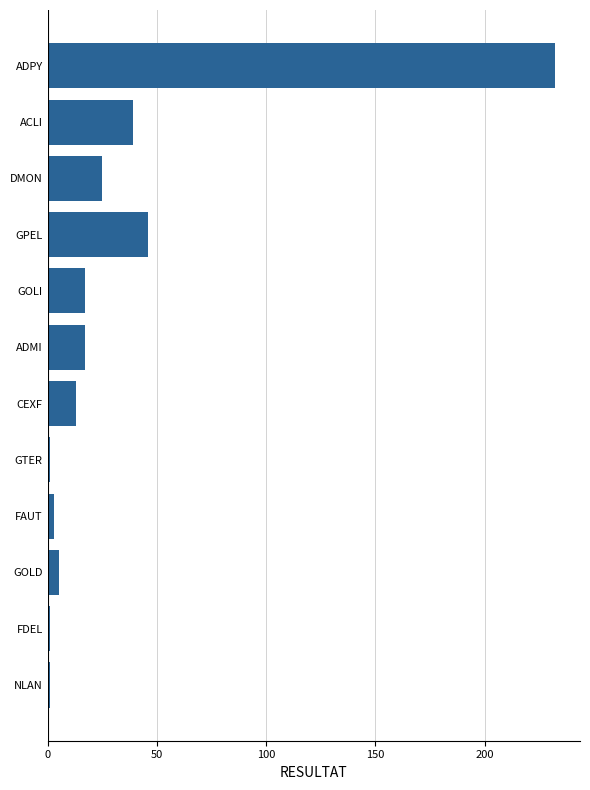

Reading top to bottom, transcribe all the data shown in this chart.

ADPY=232	ACLI=39	DMON=25	GPEL=46	GOLI=17	ADMI=17	CEXF=13	GTER=1	FAUT=3	GOLD=5	FDEL=1	NLAN=1